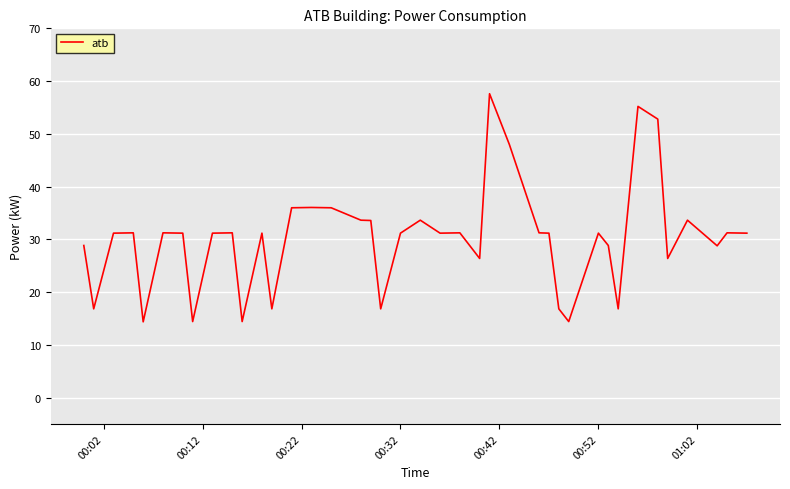

Does the chart display data point markers on the line(s)?

No